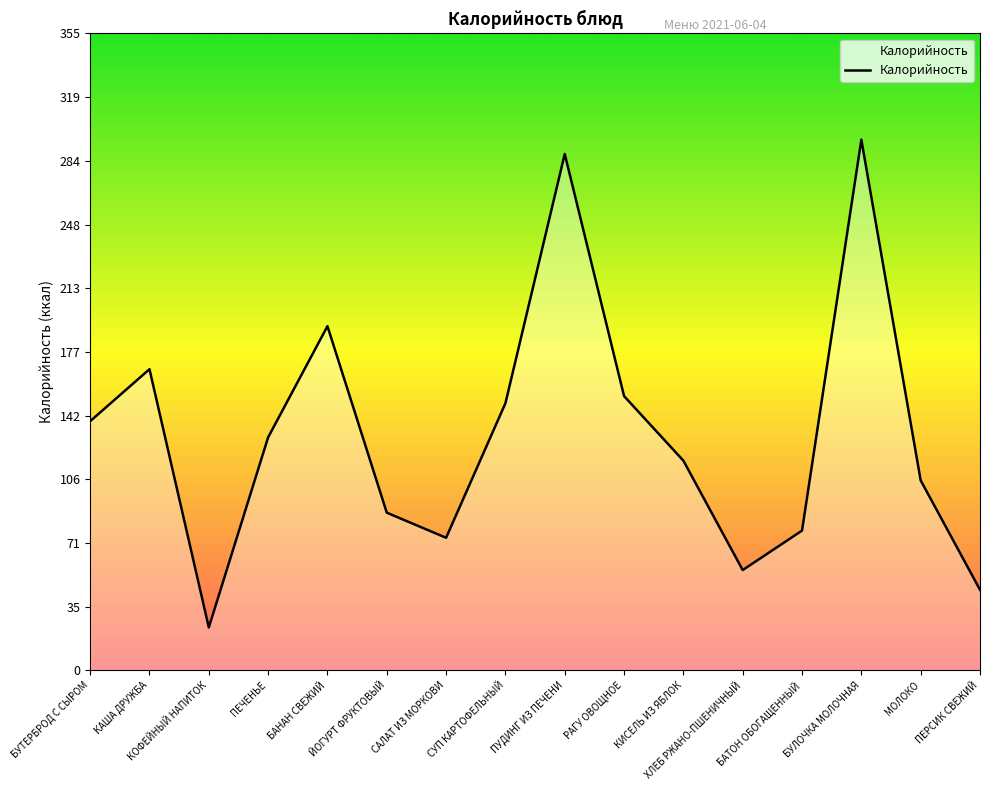

Rank the categories by value from lowest to highest.

КОФЕЙНЫЙ НАПИТОК, ПЕРСИК СВЕЖИЙ, ХЛЕБ РЖАНО-ПШЕНИЧНЫЙ, САЛАТ ИЗ МОРКОВИ, БАТОН ОБОГАЩЕННЫЙ, ЙОГУРТ ФРУКТОВЫЙ, МОЛОКО, КИСЕЛЬ ИЗ ЯБЛОК, ПЕЧЕНЬЕ, БУТЕРБРОД С СЫРОМ, СУП КАРТОФЕЛЬНЫЙ, РАГУ ОВОЩНОЕ, КАША ДРУЖБА, БАНАН СВЕЖИЙ, ПУДИНГ ИЗ ПЕЧЕНИ, БУЛОЧКА МОЛОЧНАЯ